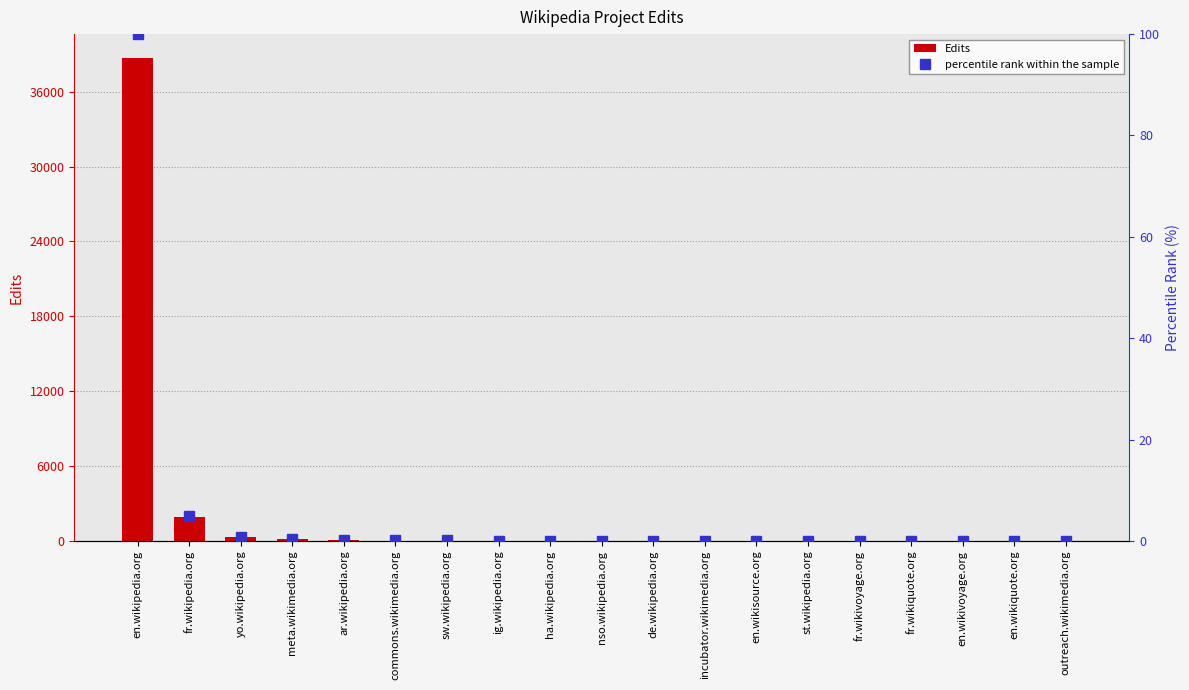

What is the sum of all percentile rank within the sample values?

106.3